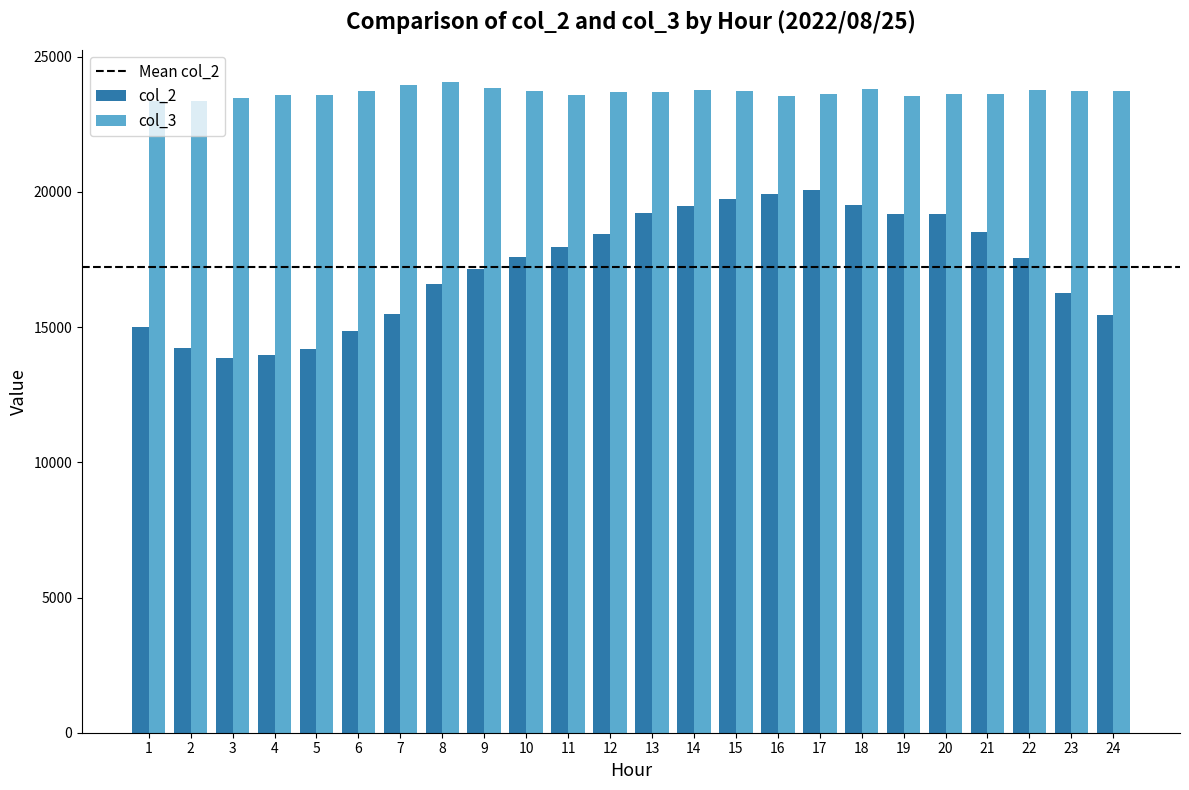

Is the value of col_2 at 3 greater than the value of col_3 at 5?

No